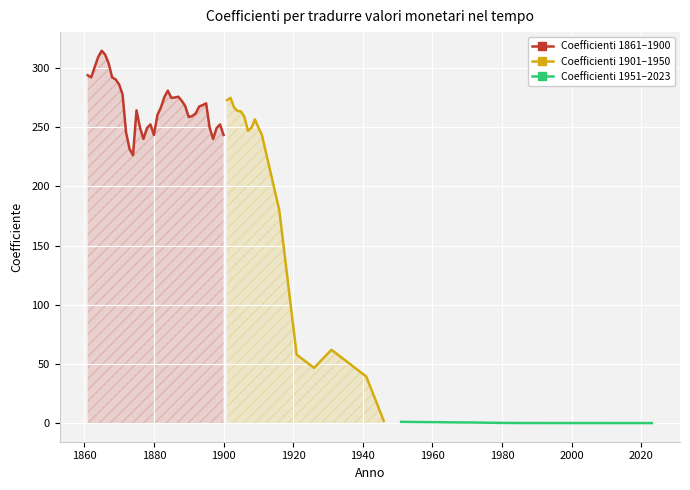

What is the lowest value of the Coefficienti 1861–1900 series?

226.4